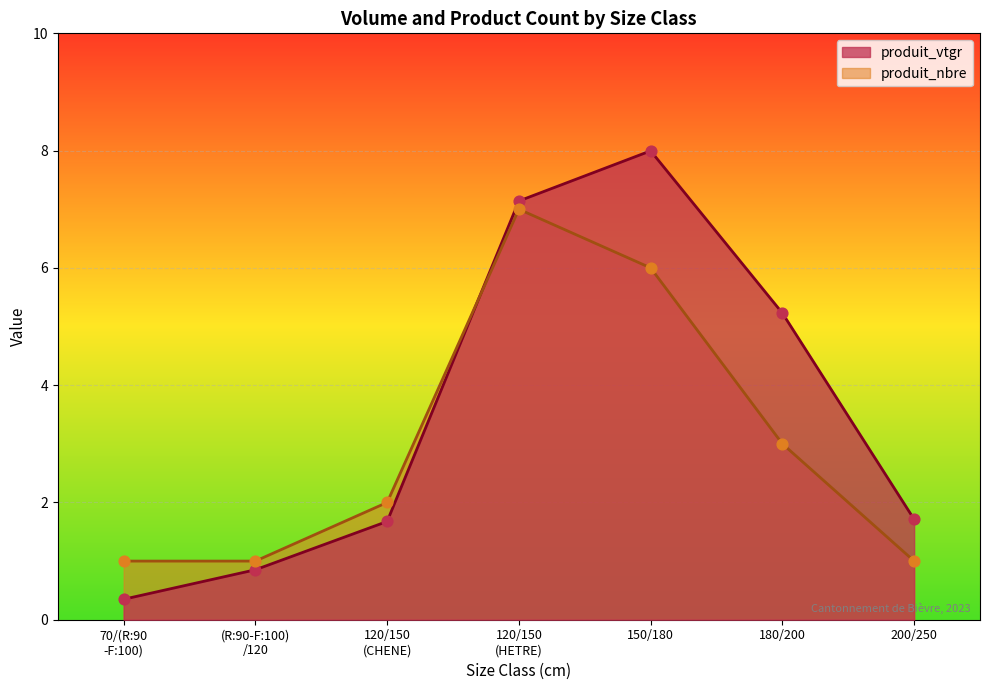

What is the total value across all series at 120/150?

3.7